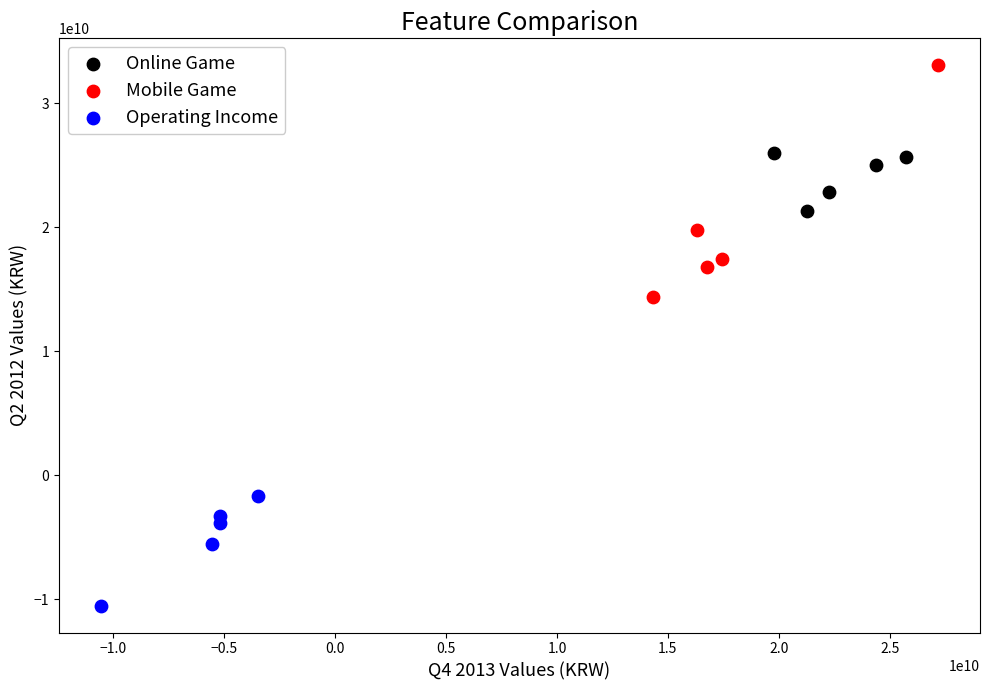

What are all the series names shown in the legend?

Online Game, Mobile Game, Operating Income